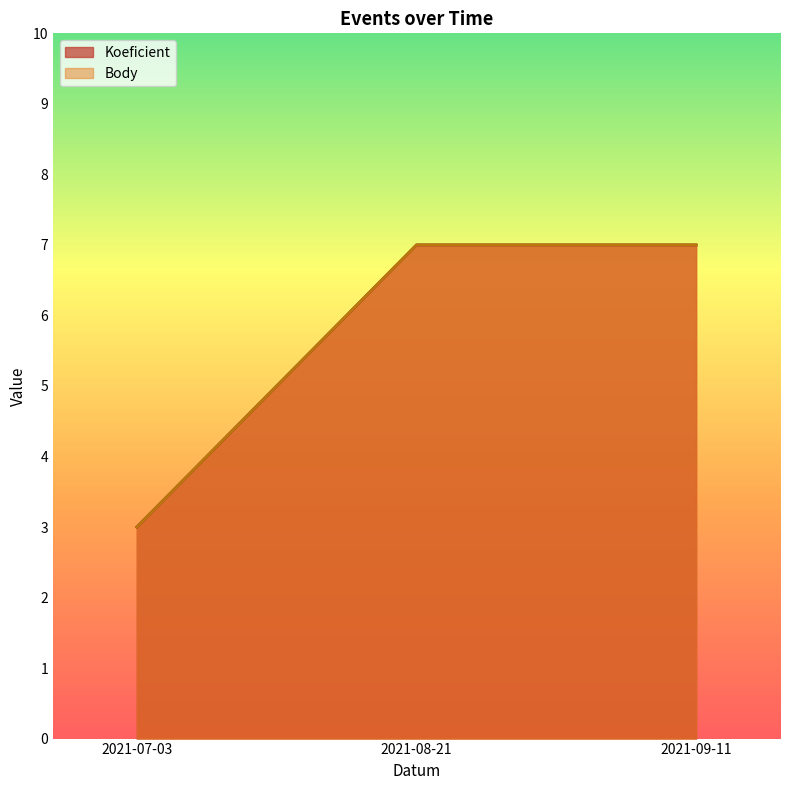

Reading right to left, extract all data points from this chart.

Koeficient: 7	7	3
Body: 7	7	3